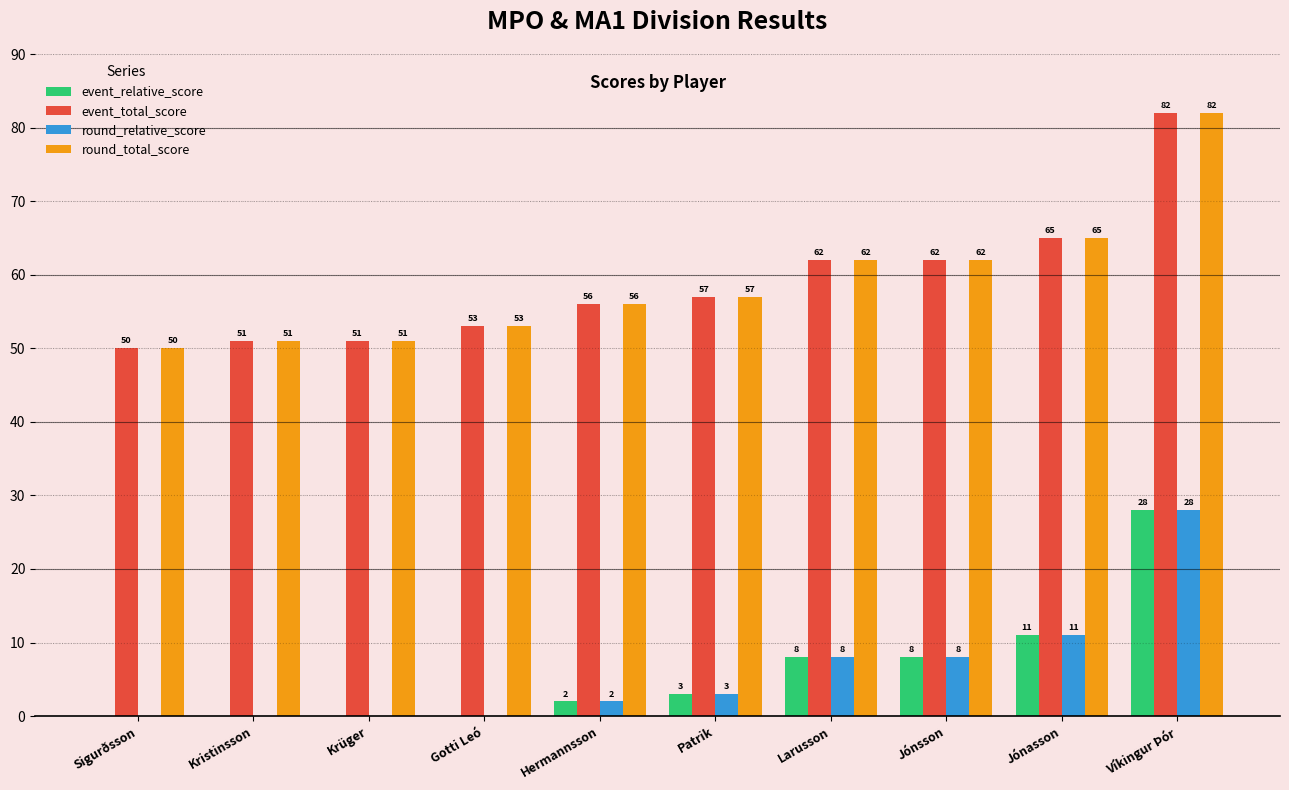

What are all the series names shown in the legend?

event_relative_score, event_total_score, round_relative_score, round_total_score